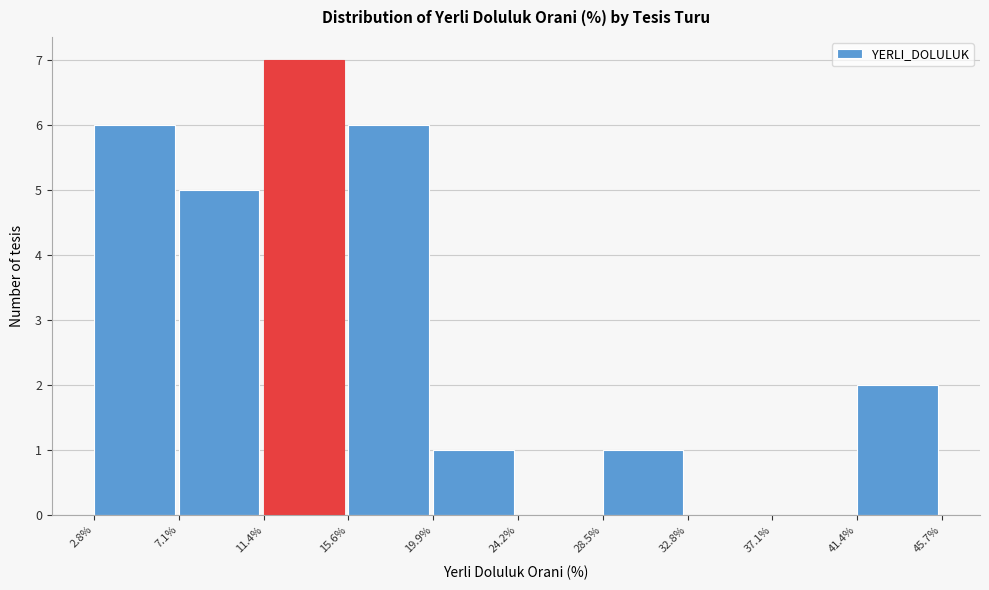

Reading left to right, list every bar in this chart as the range it spans on the x-axis followed by its height. The values are not printed on the chart, so give them approximately, as read against the axis.

2.8% to 7.1%: 6
7.1% to 11.4%: 5
11.4% to 15.6%: 7
15.6% to 19.9%: 6
19.9% to 24.2%: 1
24.2% to 28.5%: 0
28.5% to 32.8%: 1
32.8% to 37.1%: 0
37.1% to 41.4%: 0
41.4% to 45.7%: 2